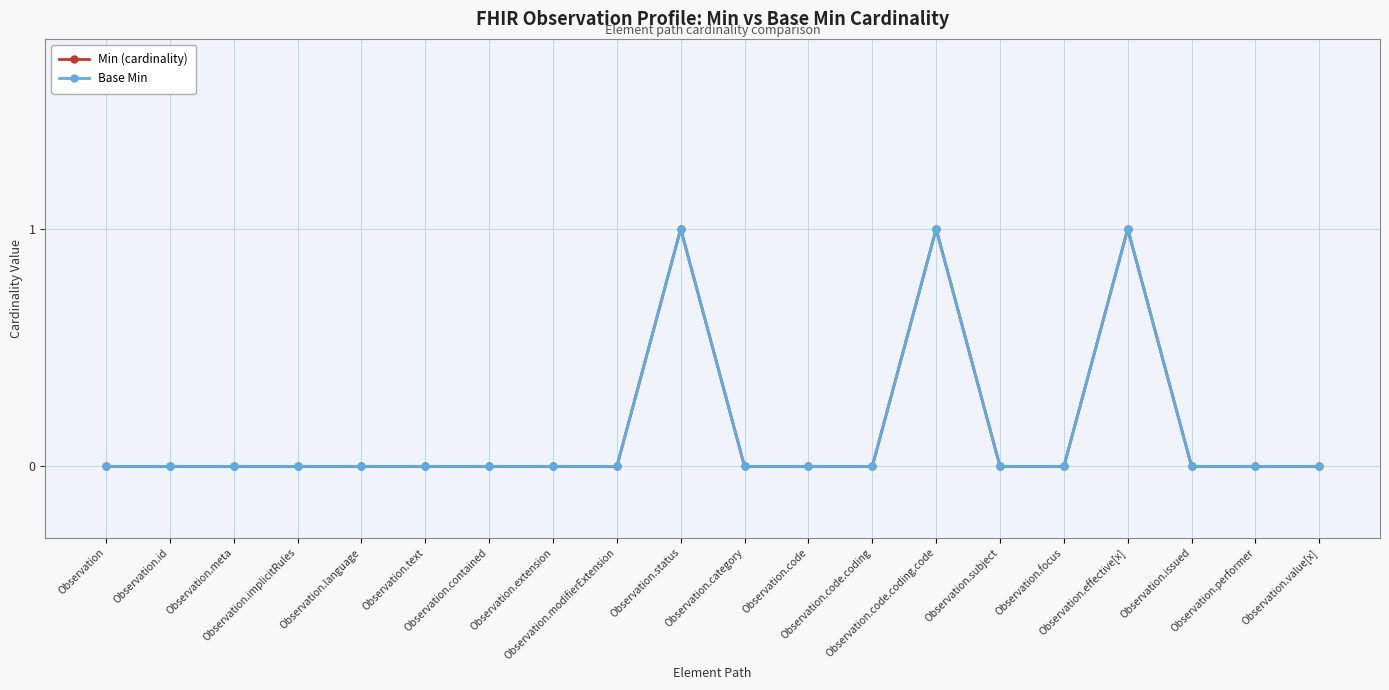

Between Observation.id and Observation.code.coding.code, which series saw the biggest shift?

Min (cardinality)